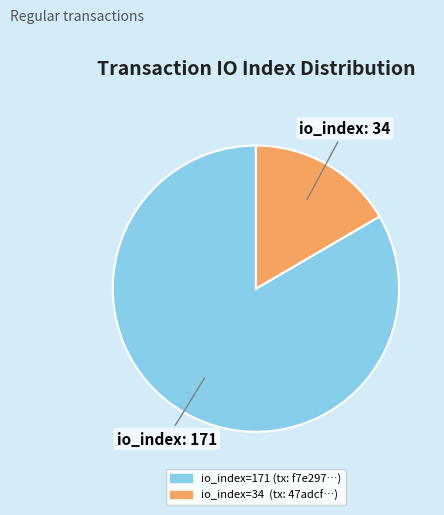

Is there a majority slice in this chart?

Yes